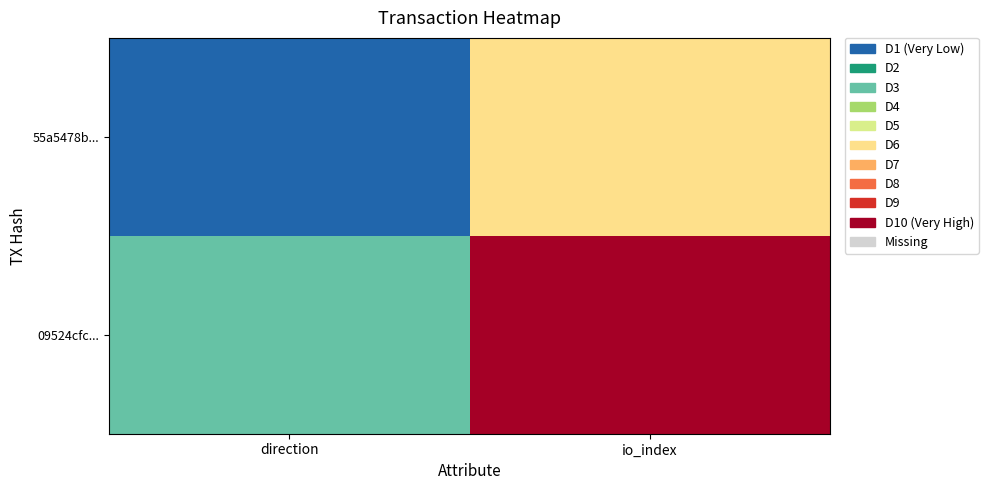

At which category is the sum across all series the highest?

io_index